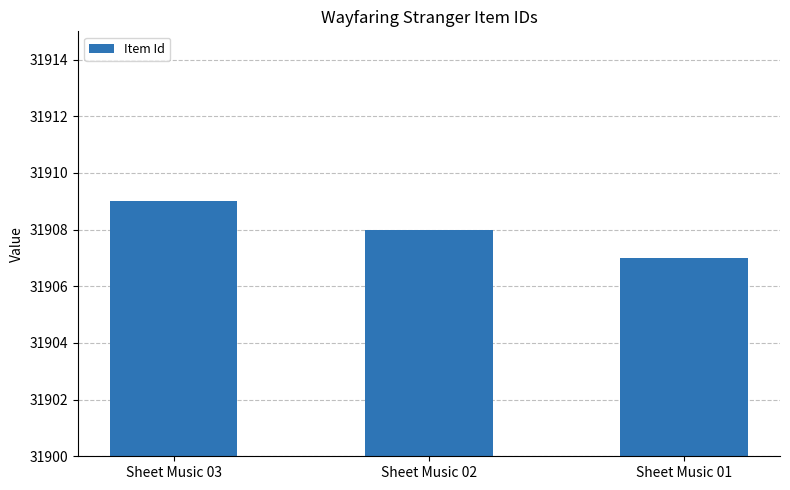

True or false: the data shows 48206 at Sheet Music 02.

False